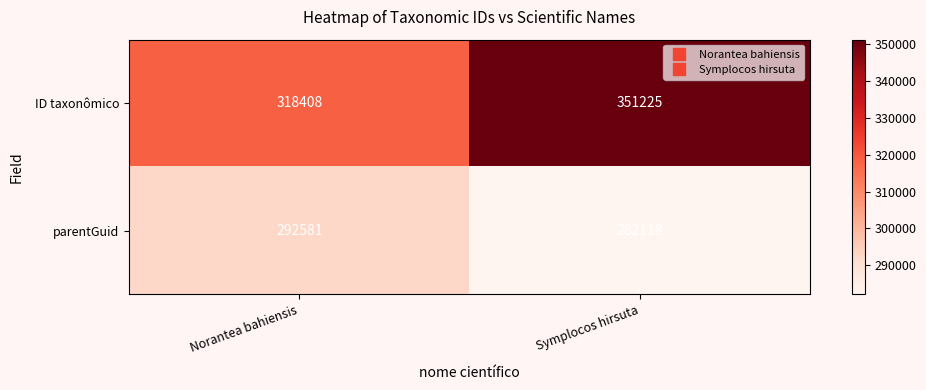

What is the spread (max minus min) of values at Symplocos hirsuta?

69107